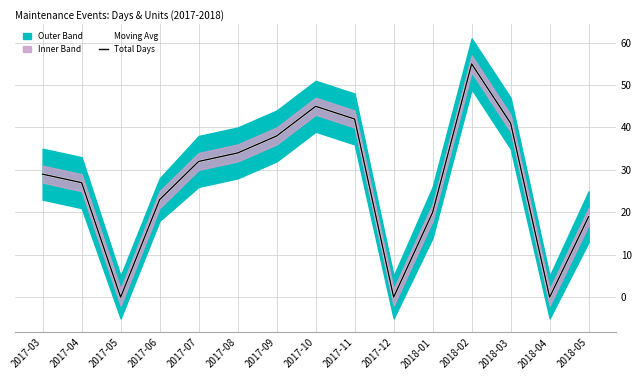

Is the value of Total Days at 2017-10 greater than the value of Moving Avg at 2017-11?

Yes